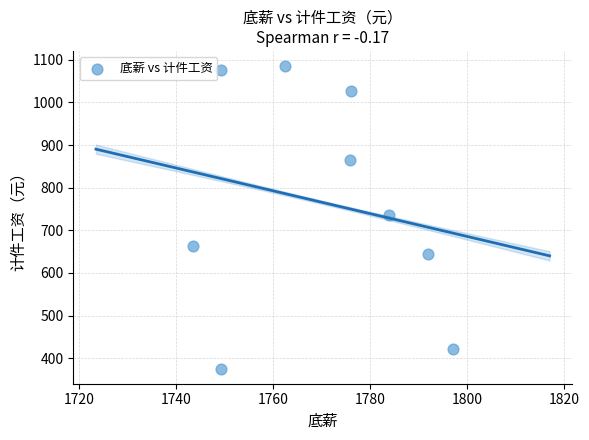

What is the range of Y values (max minus min)?

709.6